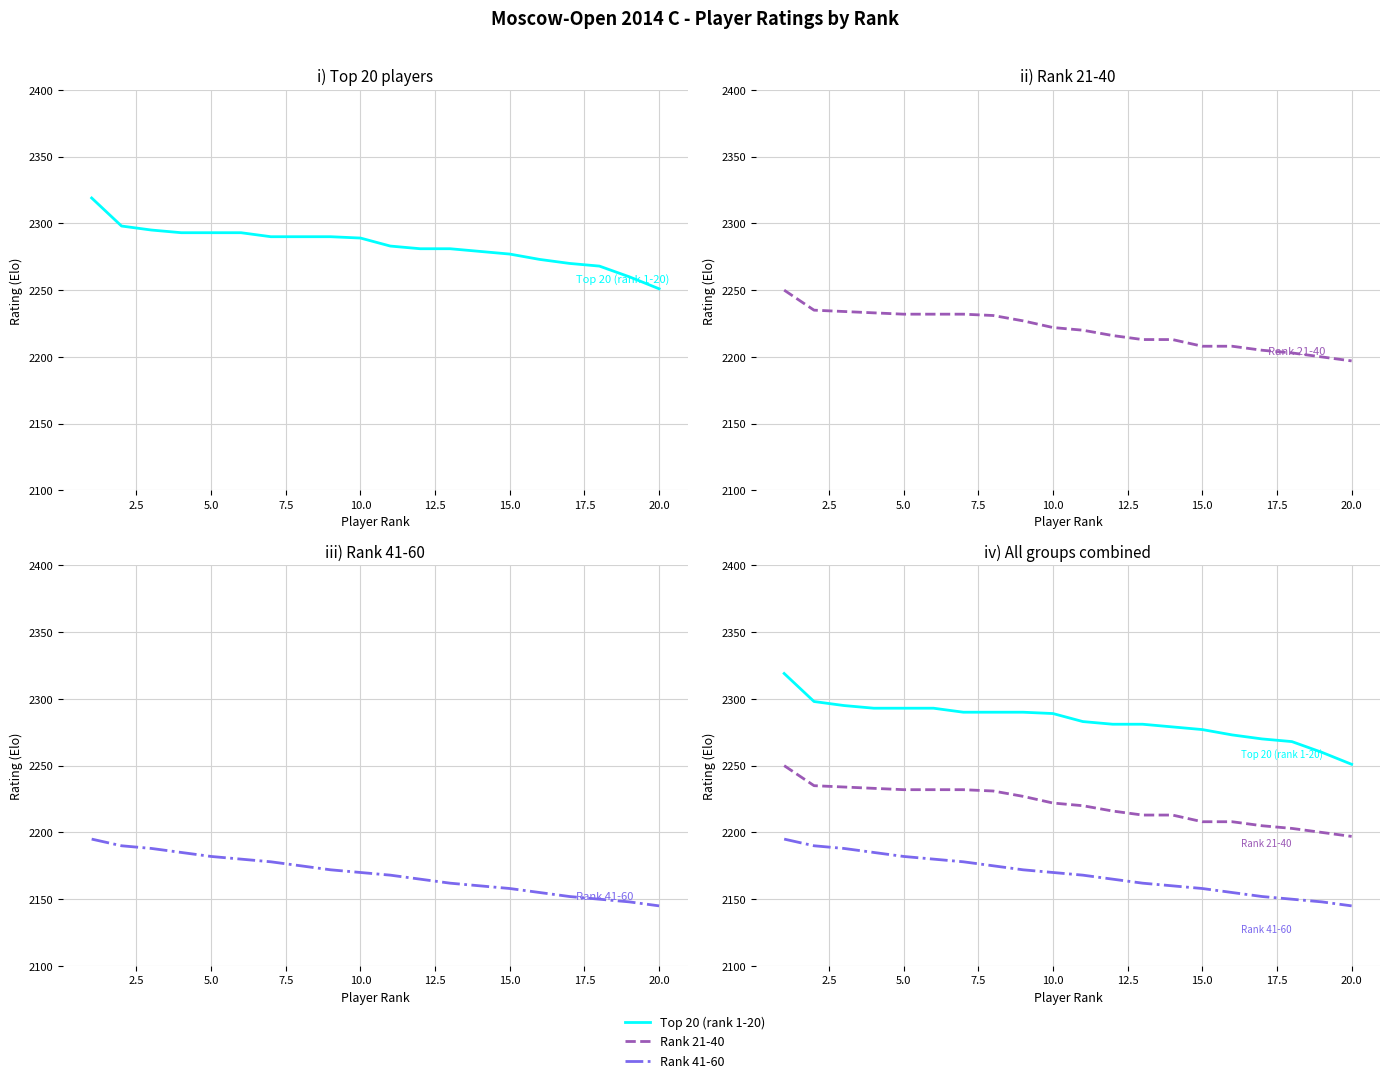

What is the sum of all Rank 21-40 values?

44411